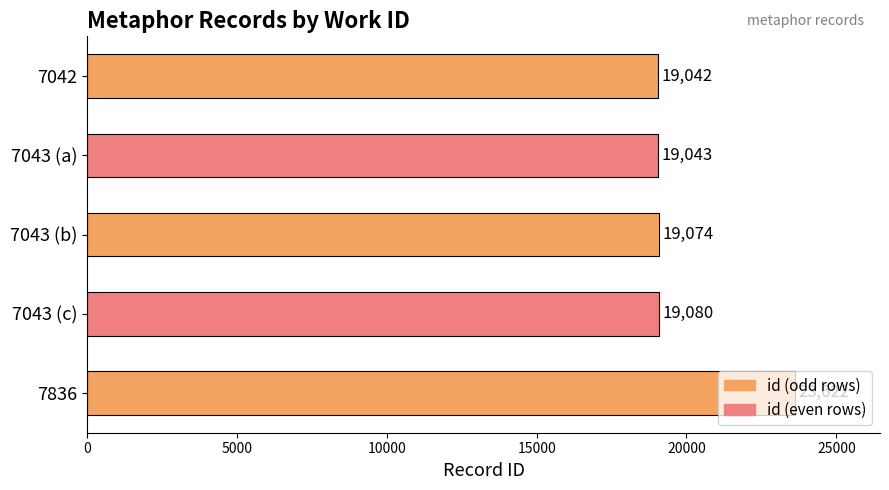

Which has a higher value, 7042 or 7043 (b)?

7043 (b)